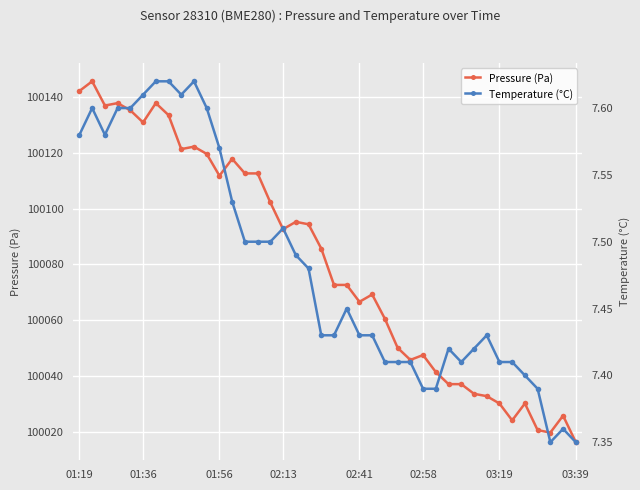

True or false: pressure has a value of 158736.5 at 25.

False